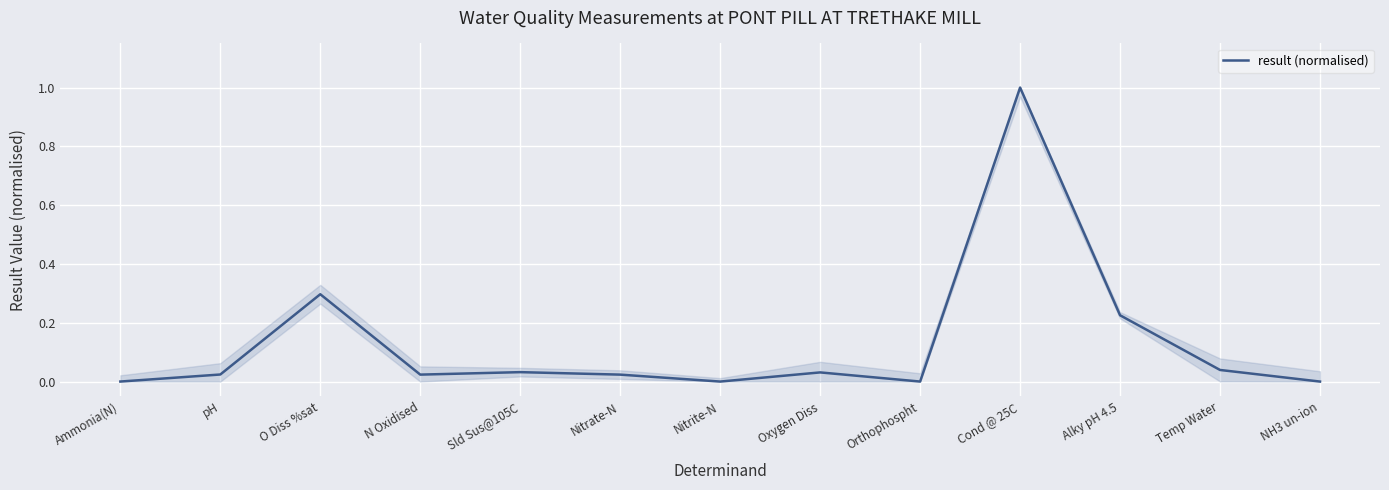

What position from the left is NH3 un-ion?

13